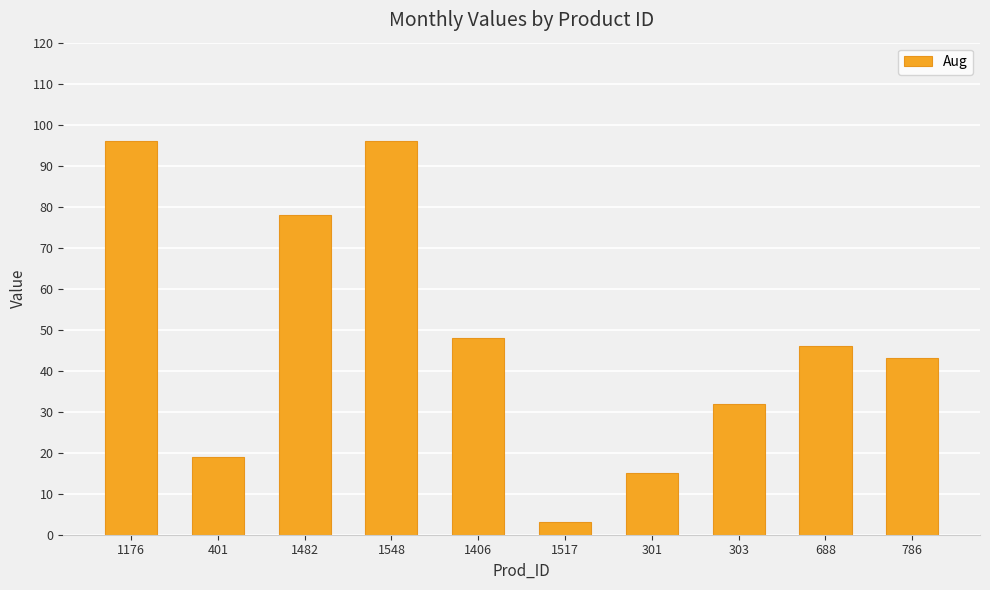

True or false: the data shows 157 at 1548.

False